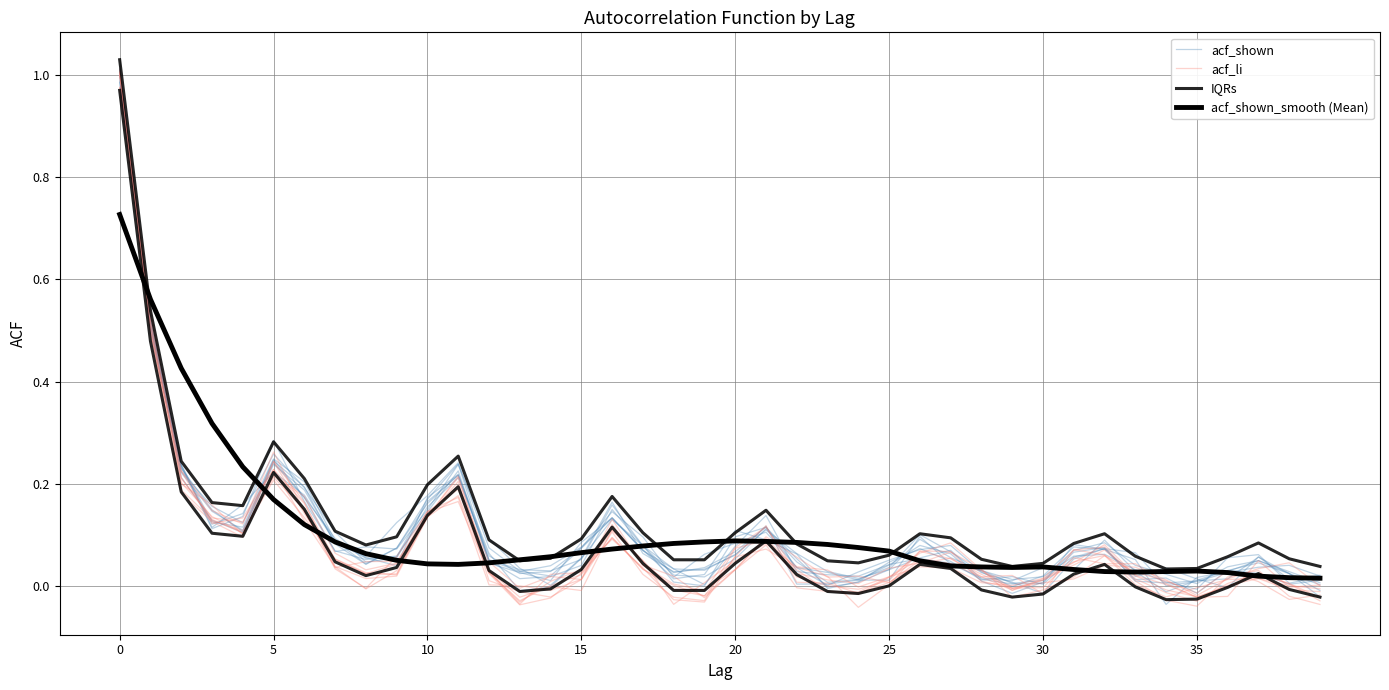

True or false: IQRs and acf_li cross at least once.

False